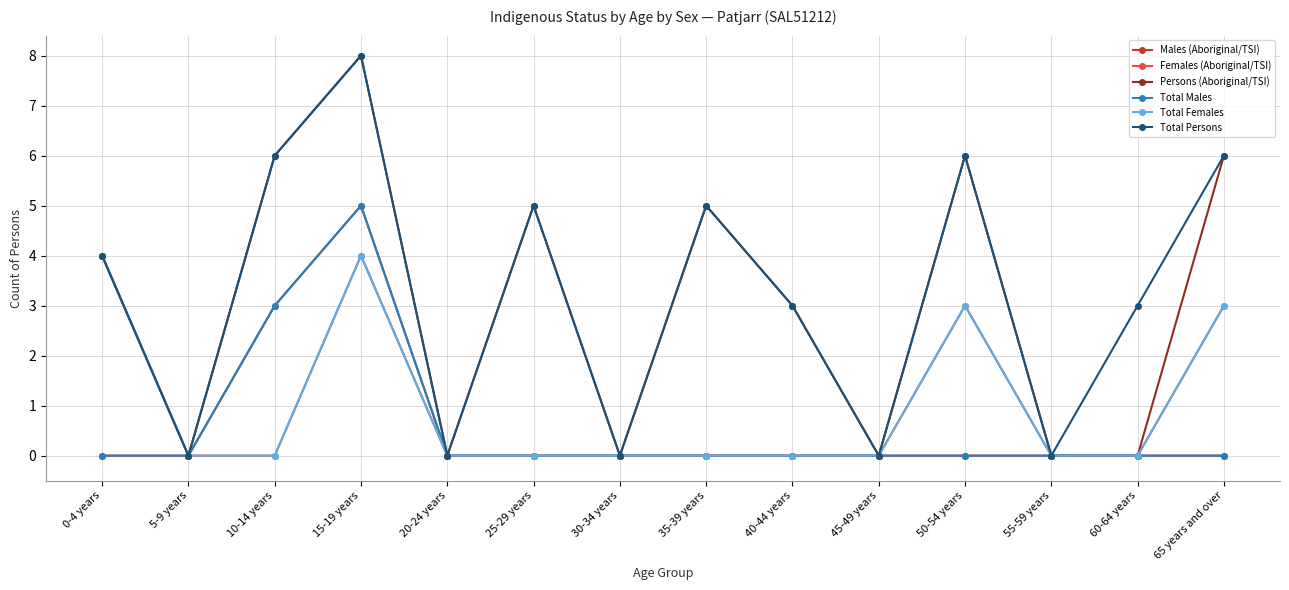

At which category does Persons (Aboriginal/TSI) reach its first local peak?

15-19 years